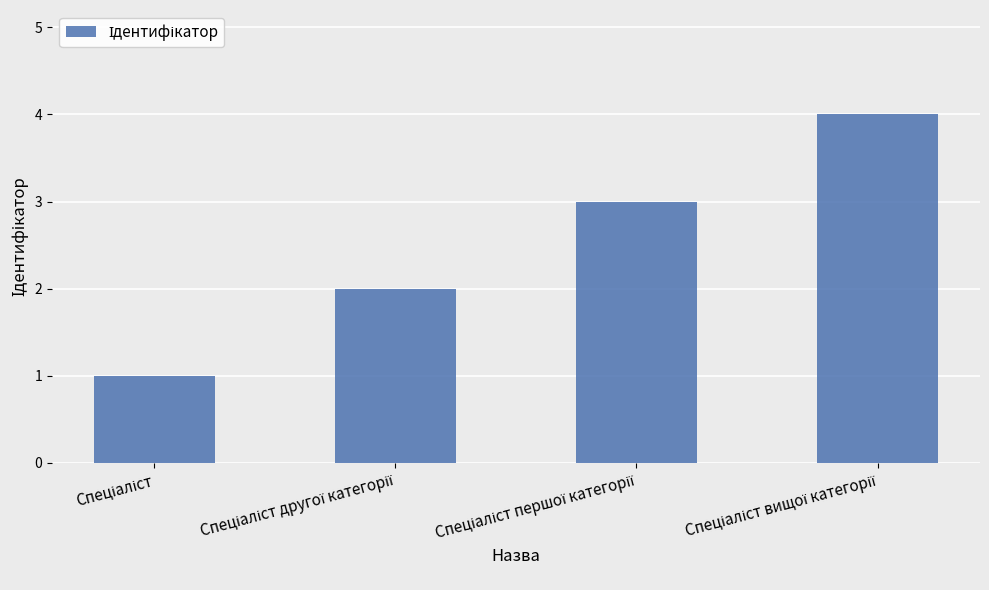

What is the maximum value shown in the chart?

4